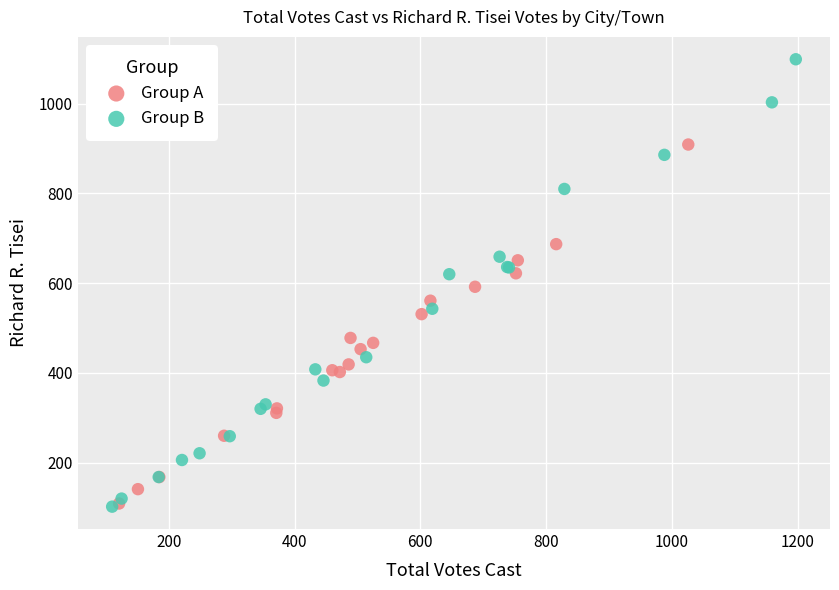

Which series has the largest Y range (max minus min)?

Group B